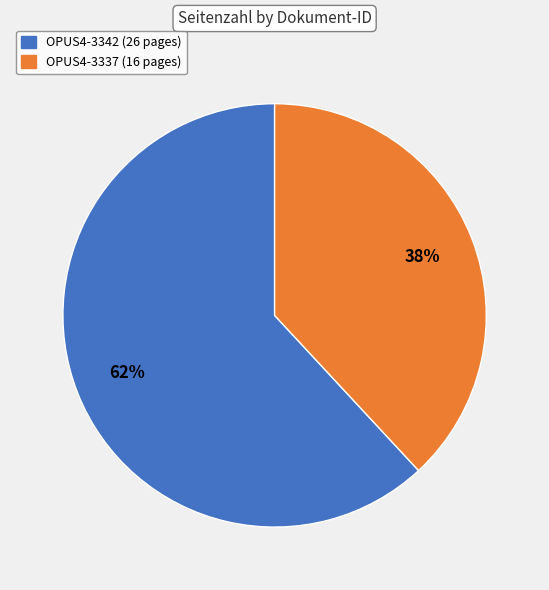

True or false: OPUS4-3337 accounts for 38% of the total.

True